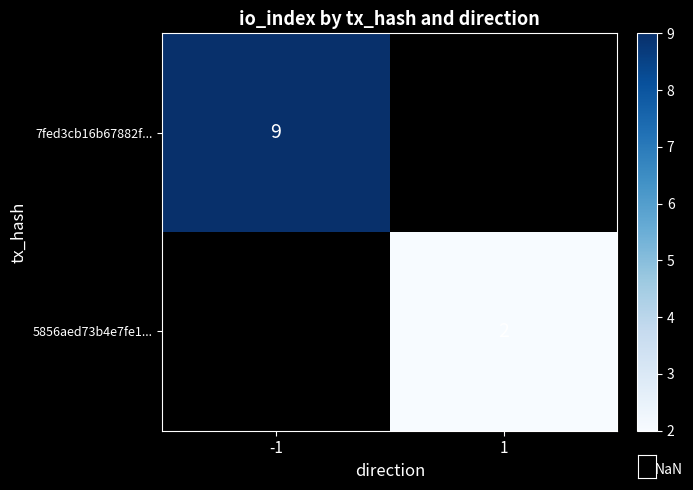

How many categories are shown in the chart?

2